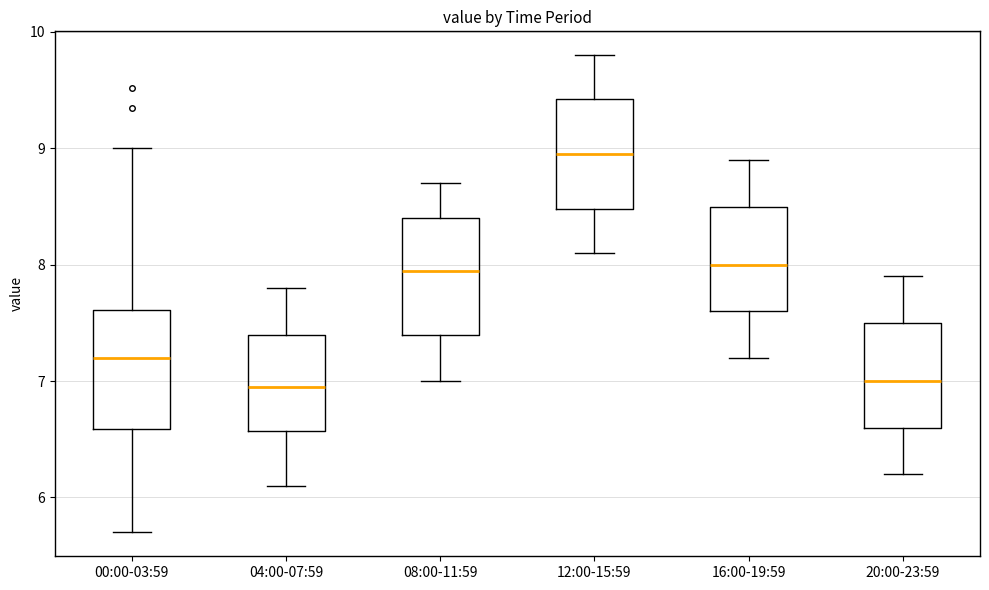

Reading left to right, transcribe this box plot: for each box, give where its median line is, the range the box spans, and where its two whiskers end, as read against the y-axis. The values are not printed on the chart, so give them approximately, as read against the axis.

00:00-03:59: median 7.2, box 6.6 to 7.6, whiskers 5.7 to 9.0
04:00-07:59: median 7.0, box 6.6 to 7.4, whiskers 6.1 to 7.8
08:00-11:59: median 8.0, box 7.4 to 8.4, whiskers 7.0 to 8.7
12:00-15:59: median 9.0, box 8.5 to 9.4, whiskers 8.1 to 9.8
16:00-19:59: median 8.0, box 7.6 to 8.5, whiskers 7.2 to 8.9
20:00-23:59: median 7.0, box 6.6 to 7.5, whiskers 6.2 to 7.9